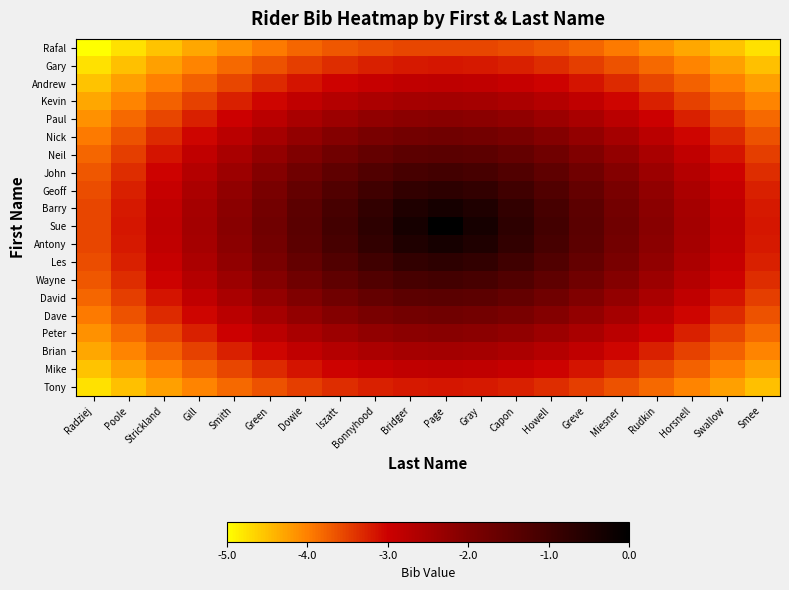

What is the total value across all series at Gill?

-63.2